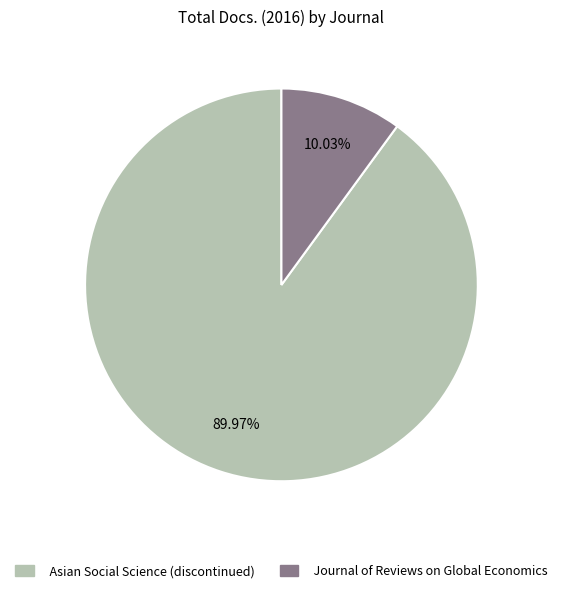

Does Journal of Reviews on Global Economics represent more than half of the total?

No